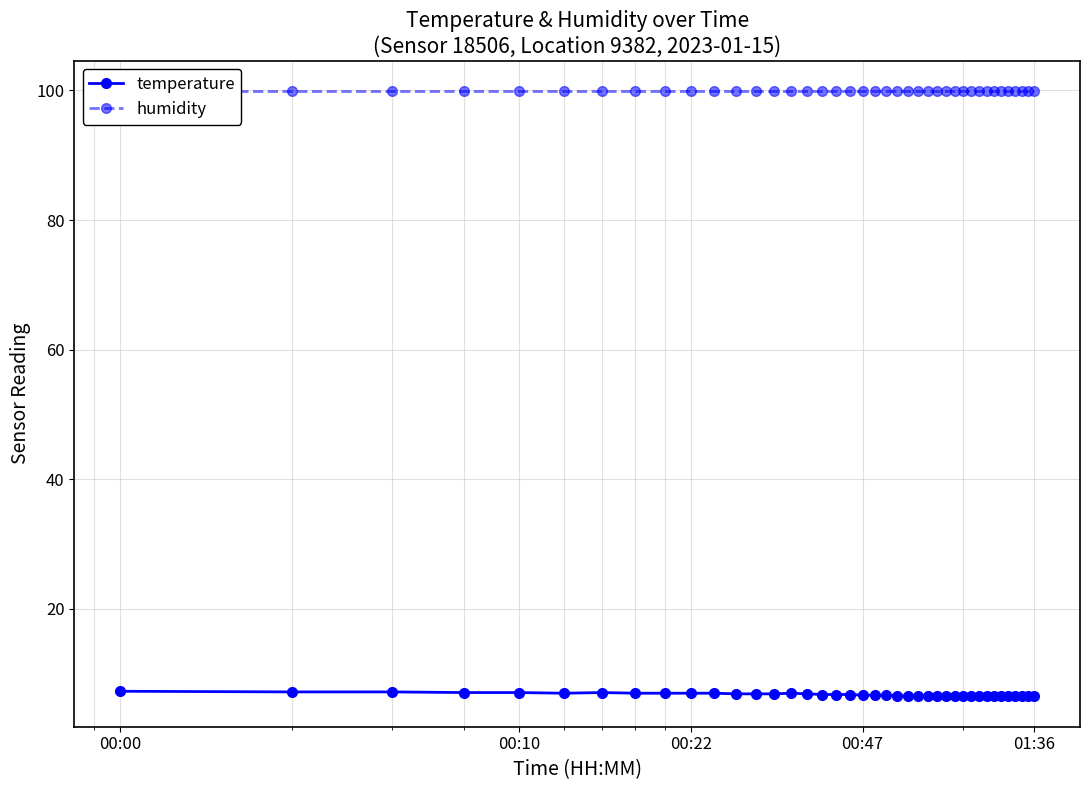

True or false: temperature has more than 1 points higher than both neighbors.

True